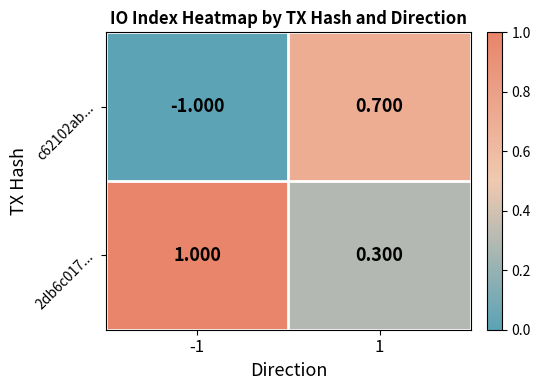

Which series has the widest spread of values?

c62102ab...